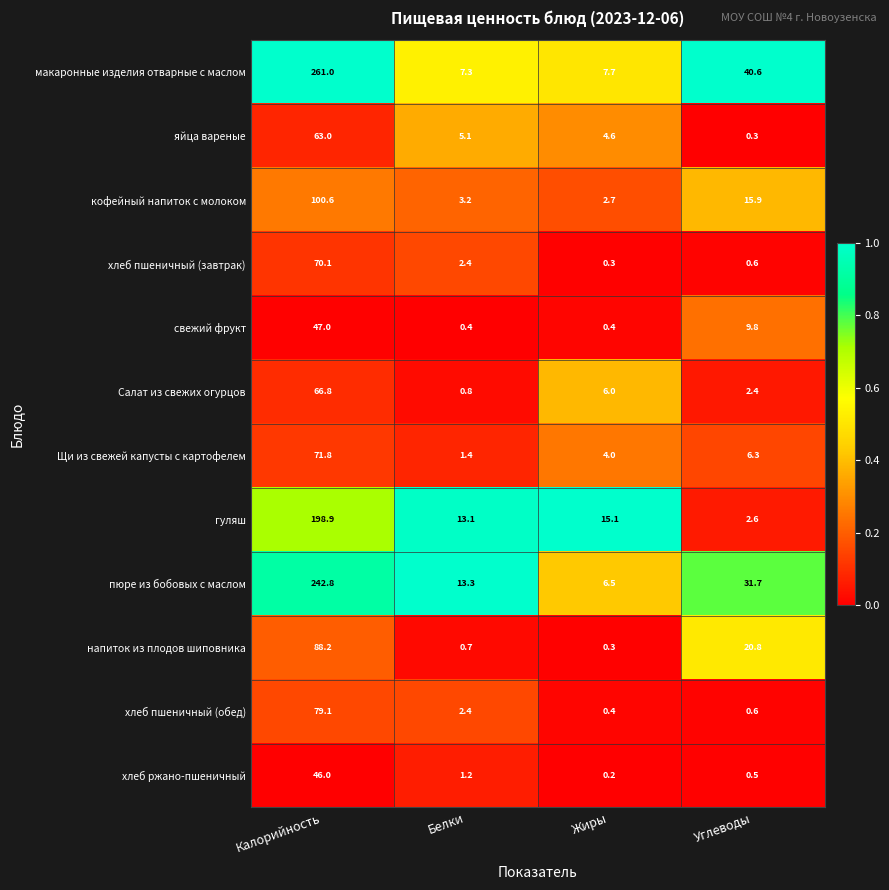

What is the difference between the highest and lowest values at Калорийность?

215.0